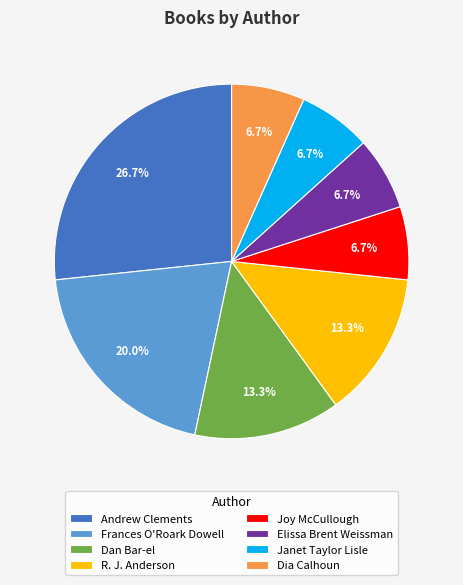

What is the largest slice in the pie chart?

Andrew Clements